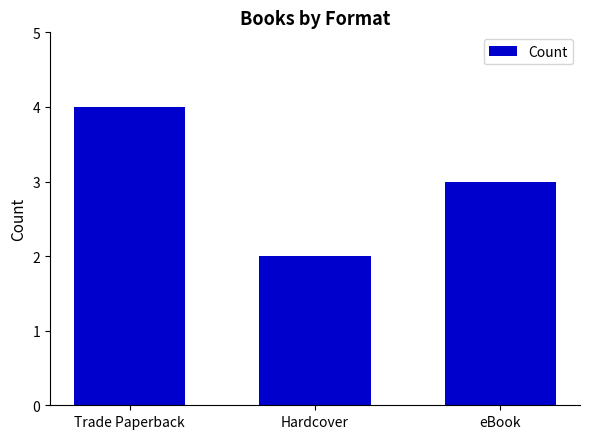

What is the greatest value displayed?

4